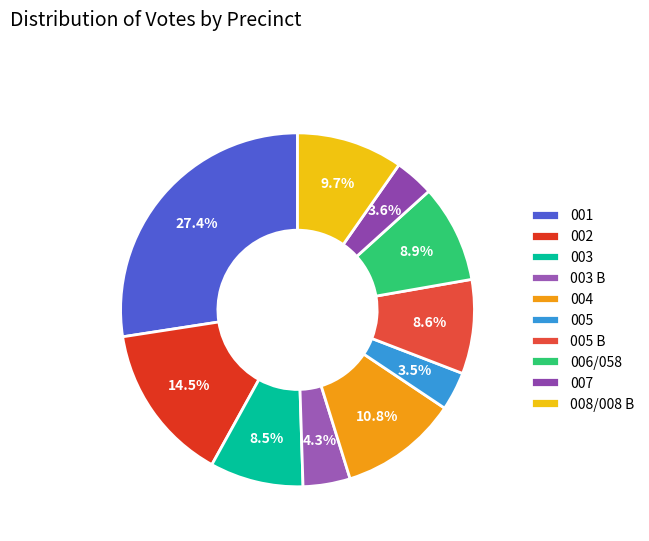

How much of the chart is everything except 004?

89.2%